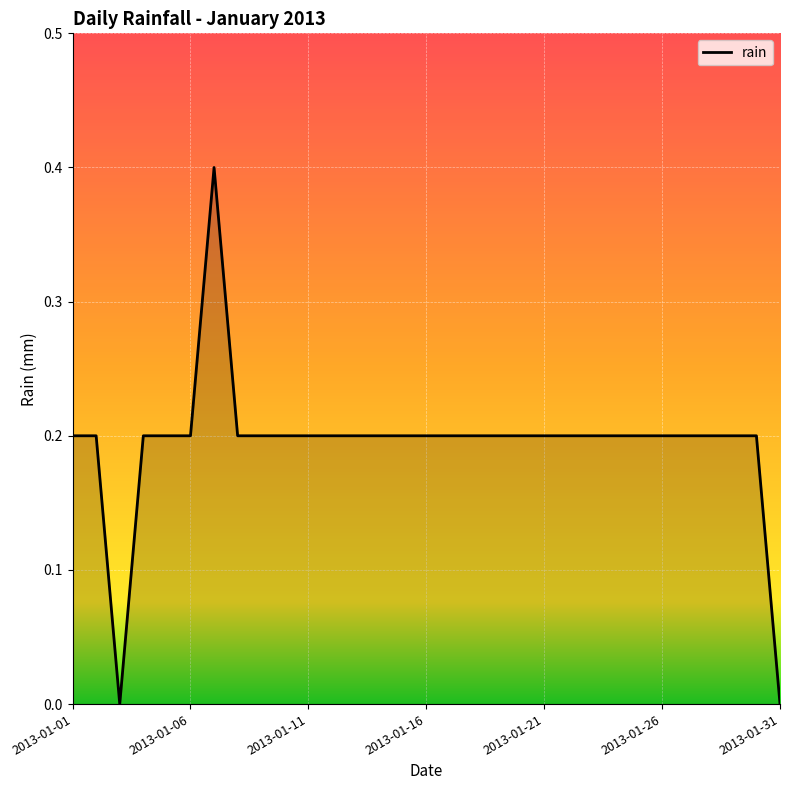

What is the greatest value displayed?

0.4